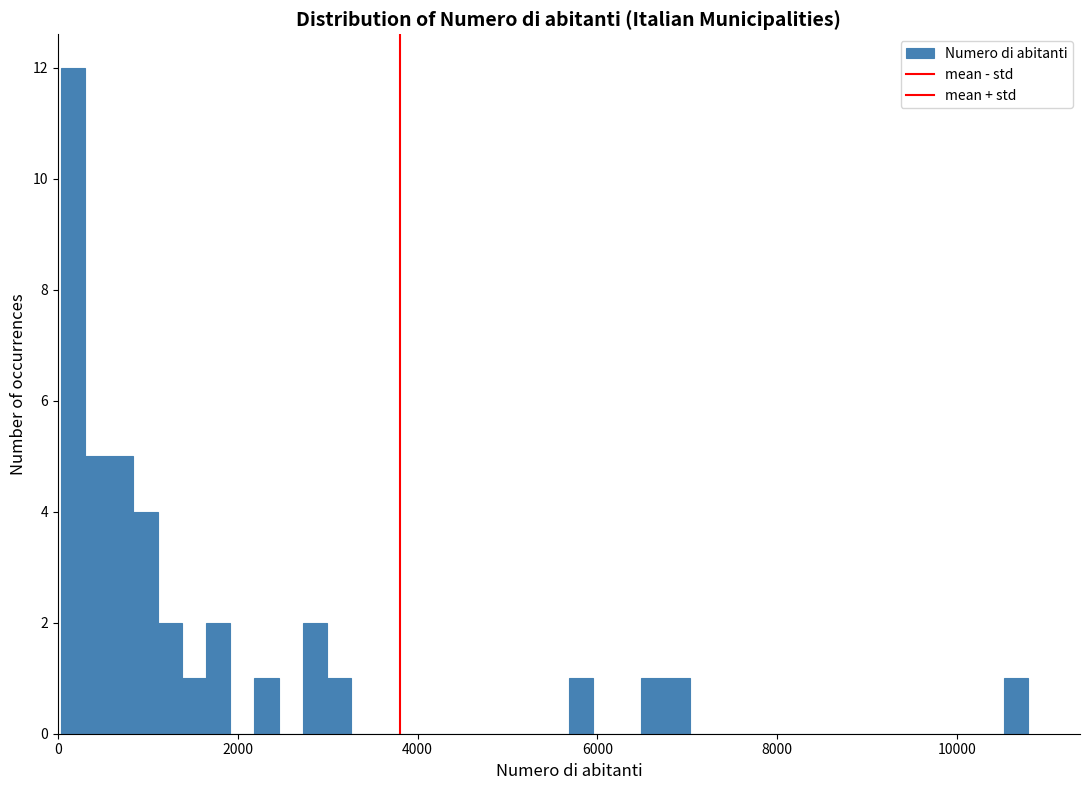

Read against the x-axis, roughly where is the centre of the tallest bar?

200